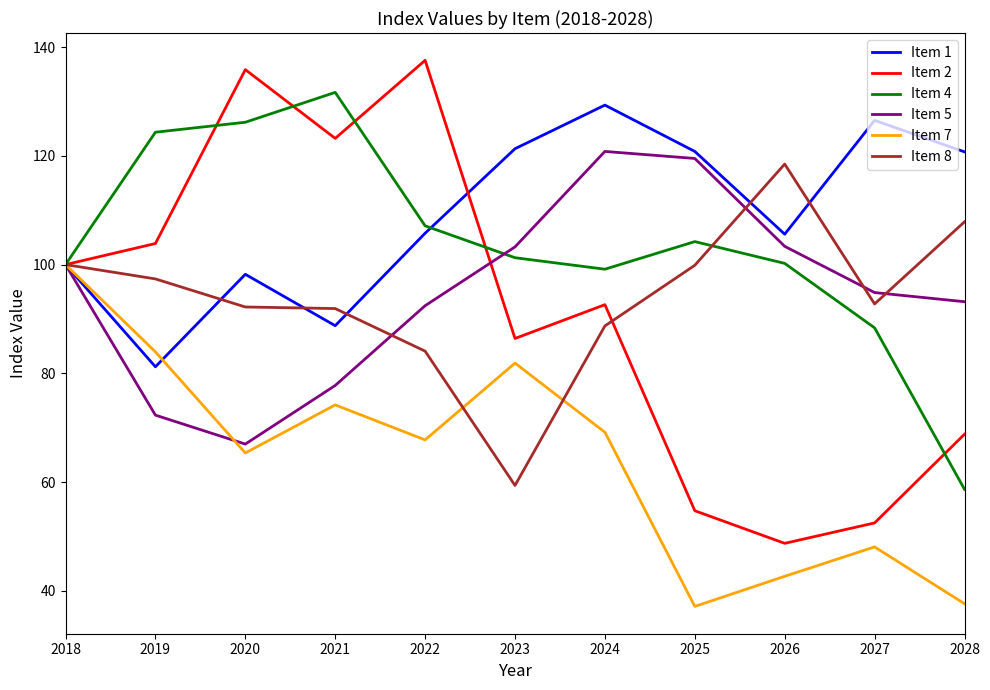

Between 2020 and 2023, which series saw the biggest shift?

Item 2